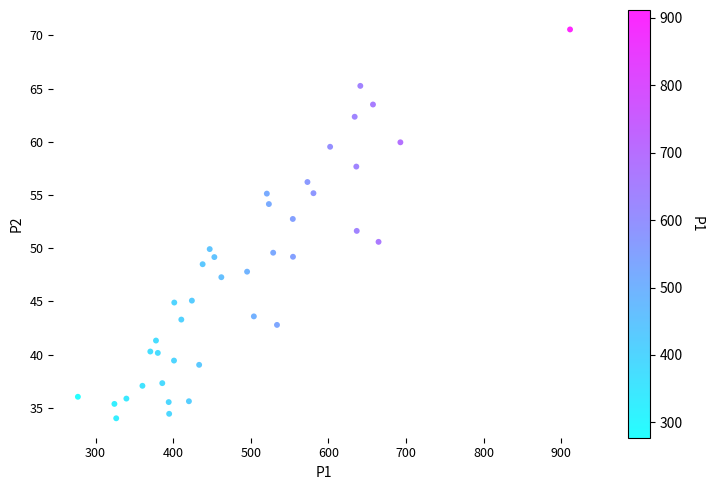

What is the range of X values (max minus min)?

634.2